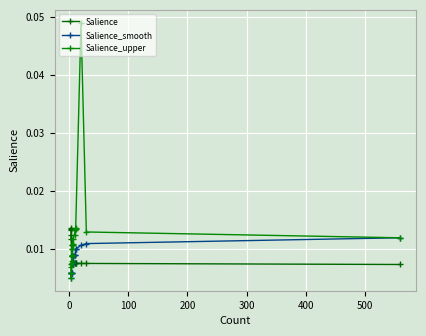

The Salience series shows 0.0 at 12. True or false?

False